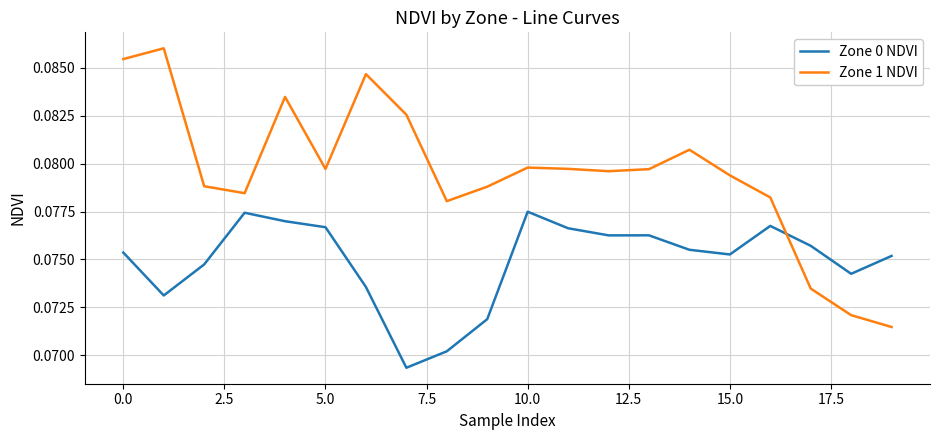

Which series has the widest spread of values?

Zone 1 NDVI